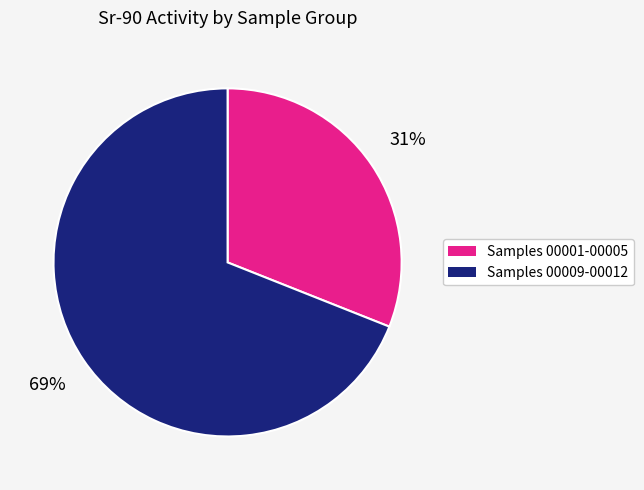

Combined, do Samples 00001-00005 and Samples 00009-00012 account for over 50%?

Yes